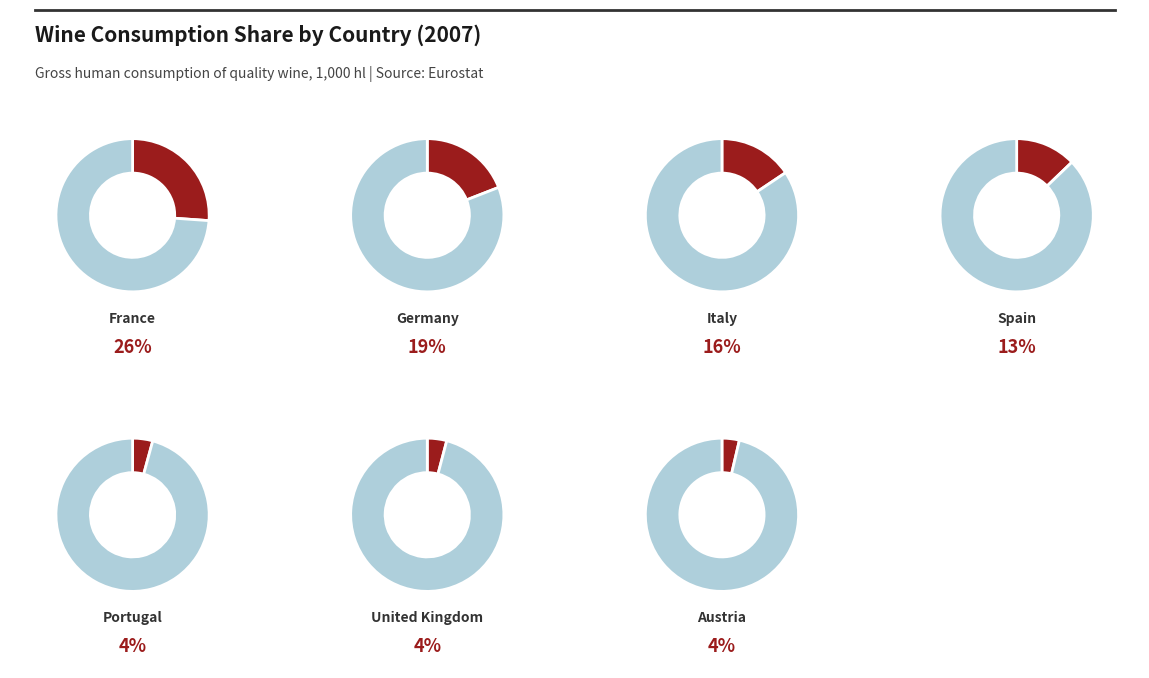

Is there any slice that represents more than half of the pie?

No